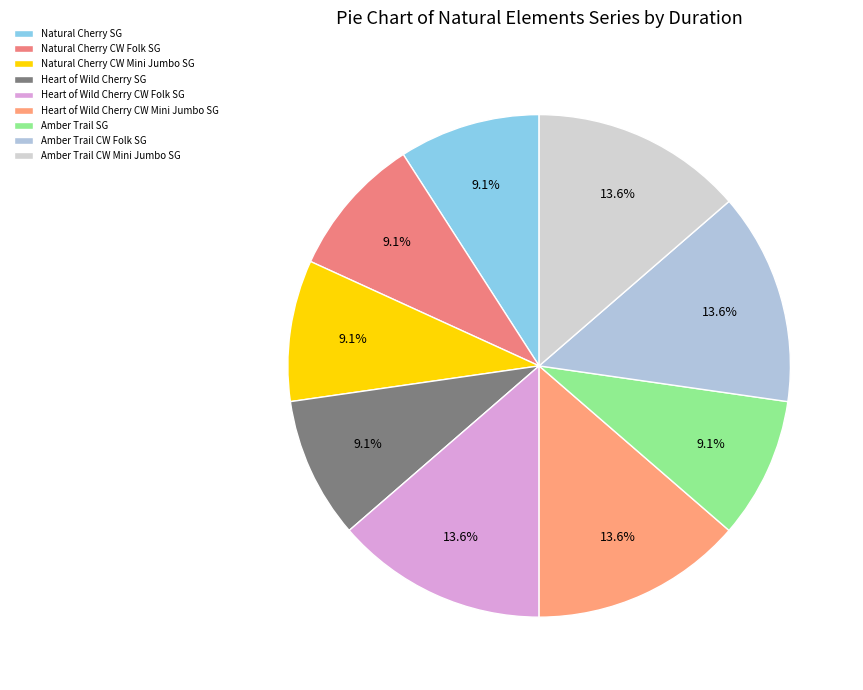

Do Amber Trail SG and Heart of Wild Cherry CW Folk SG together represent more than half of the pie?

No